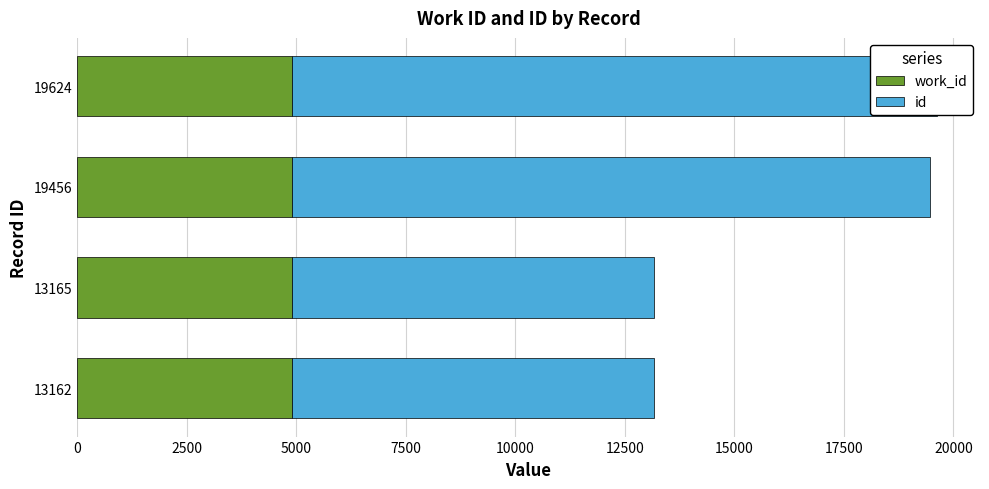

What is the value of the id bar at the 2nd from the left?

8256